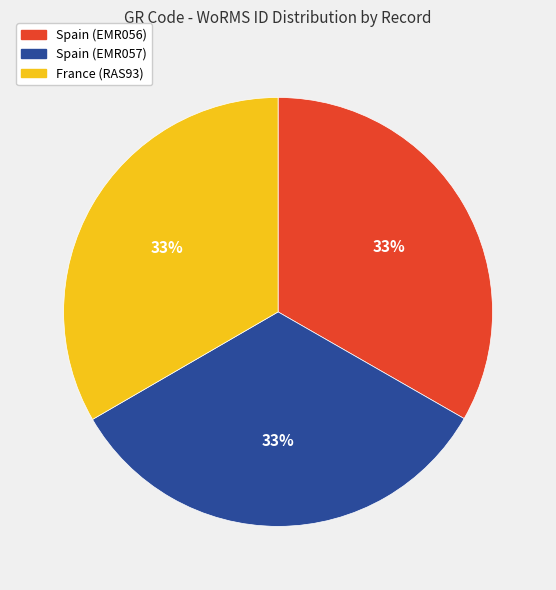

What is the ratio of the value at Spain (EMR056) to the value at Spain (EMR057)?

1.0